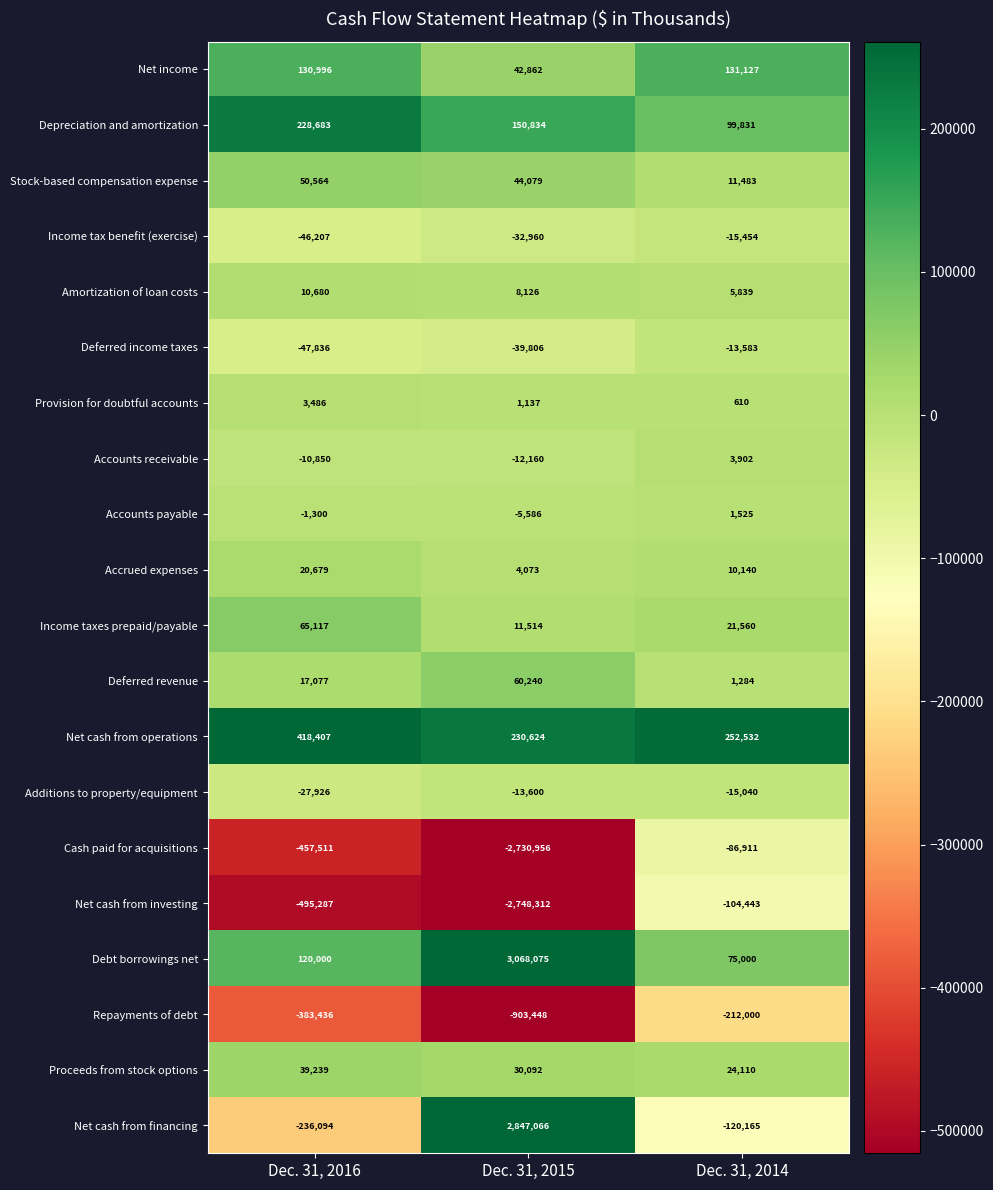

Where is Deferred income taxes nearest to the value -30709?

Dec. 31, 2015